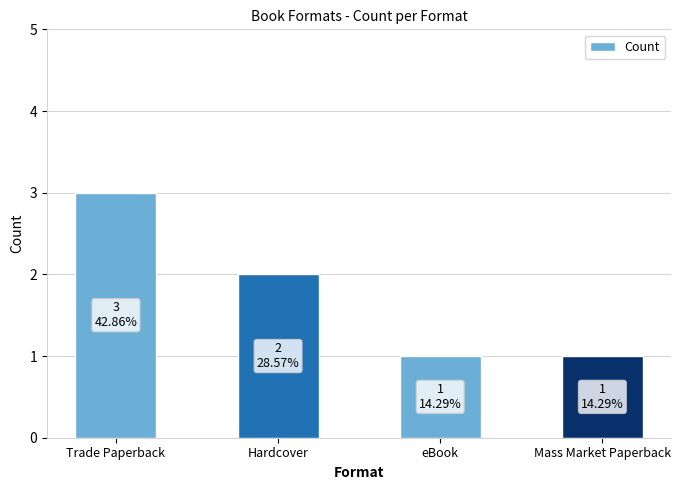

Reading left to right, extract all data points from this chart.

3	2	1	1